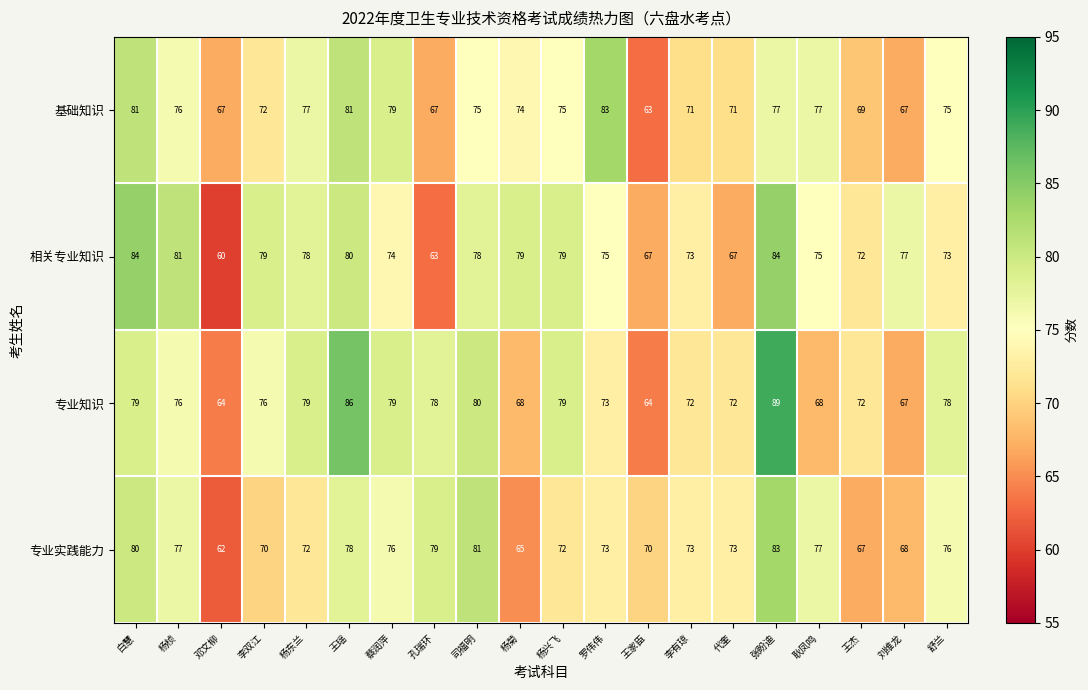

True or false: 专业实践能力 has a value of 72 at 杨东兰.

True